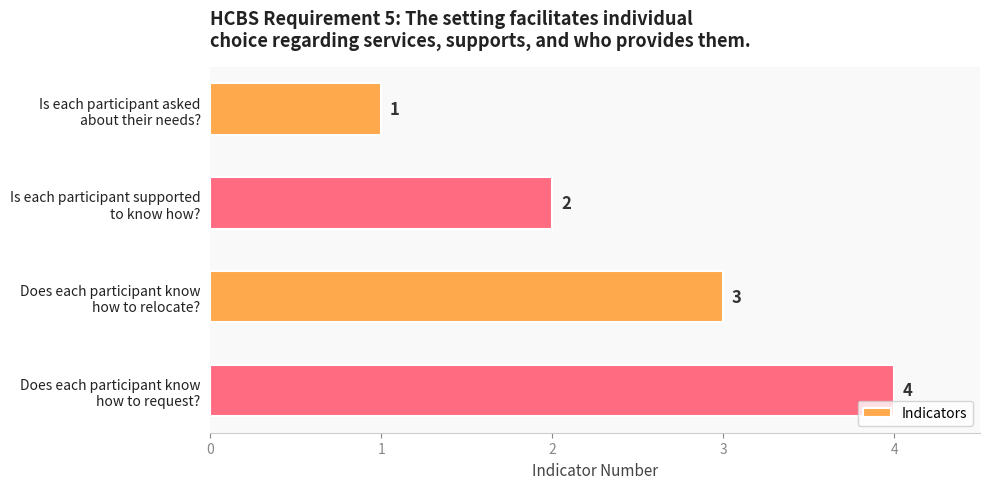

How many values are between 2 and 4?

3